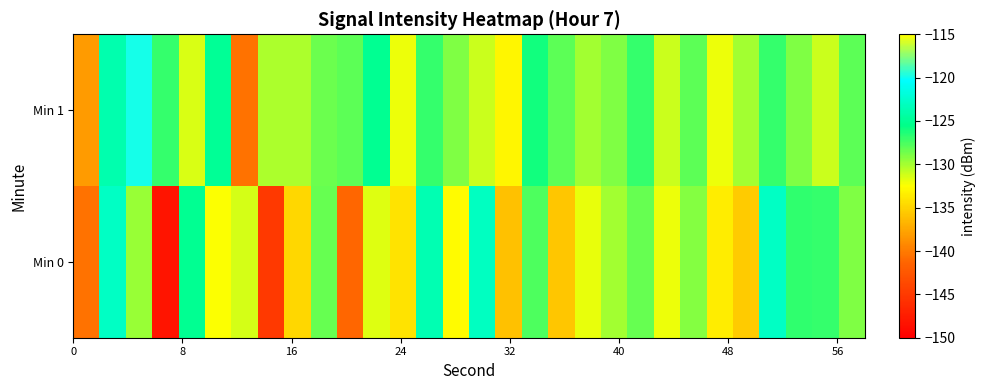

Which series has the largest range (max minus min)?

Min 0